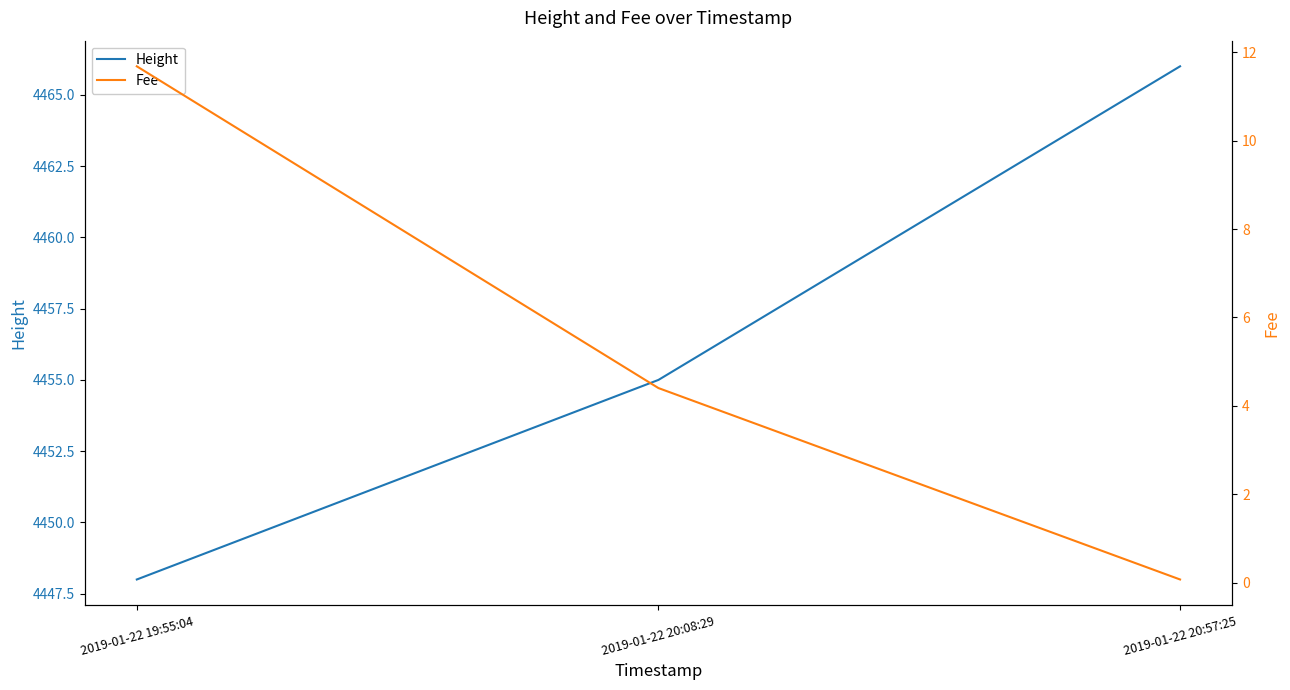

What is the average value of the Height series?

4456.3